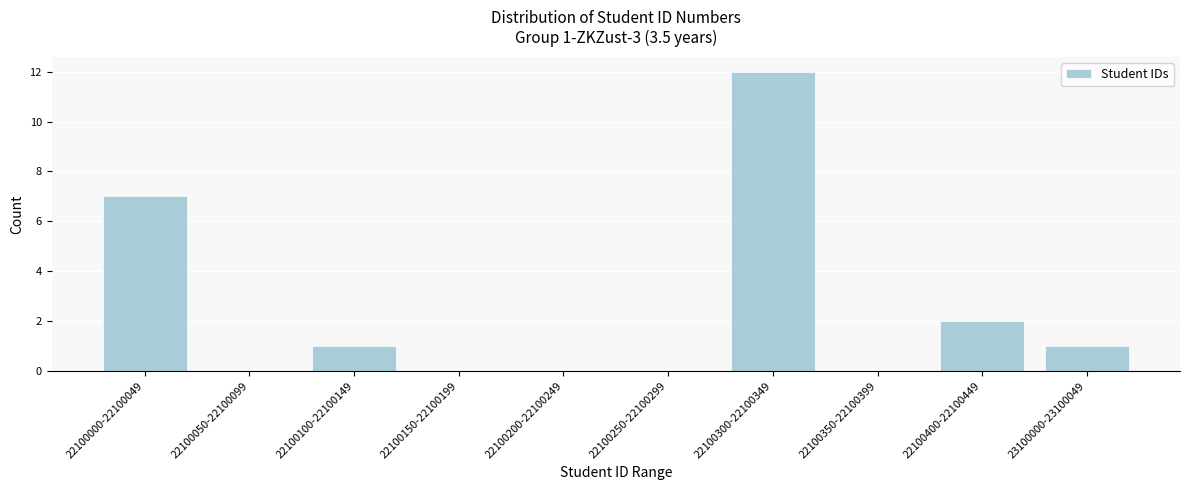

Reading right to left, extract all data points from this chart.

23100000-23100049=1	22100400-22100449=2	22100350-22100399=0	22100300-22100349=12	22100250-22100299=0	22100200-22100249=0	22100150-22100199=0	22100100-22100149=1	22100050-22100099=0	22100000-22100049=7